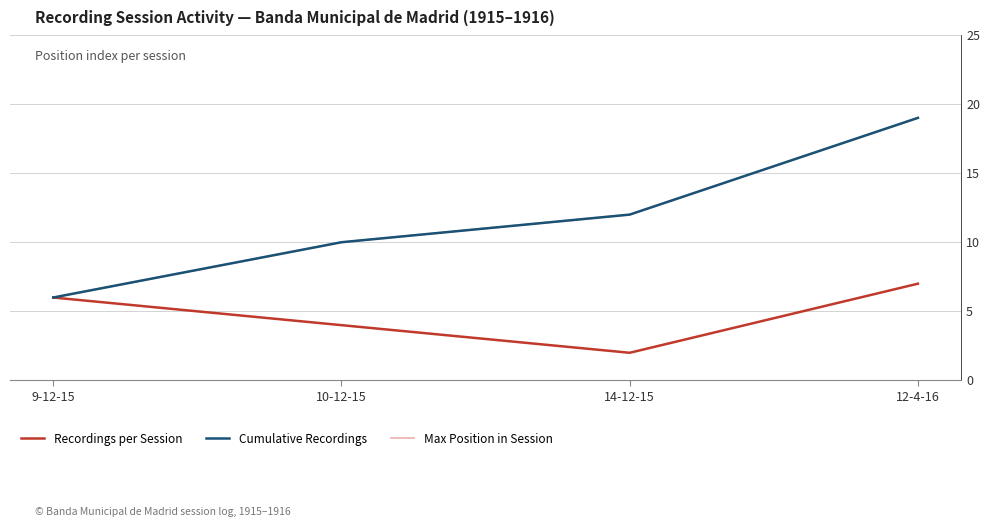

Does the chart have visible grid lines?

Yes